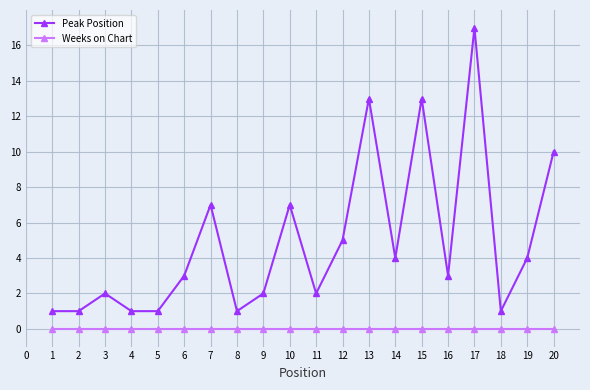

Count the number of data series in this chart.

2